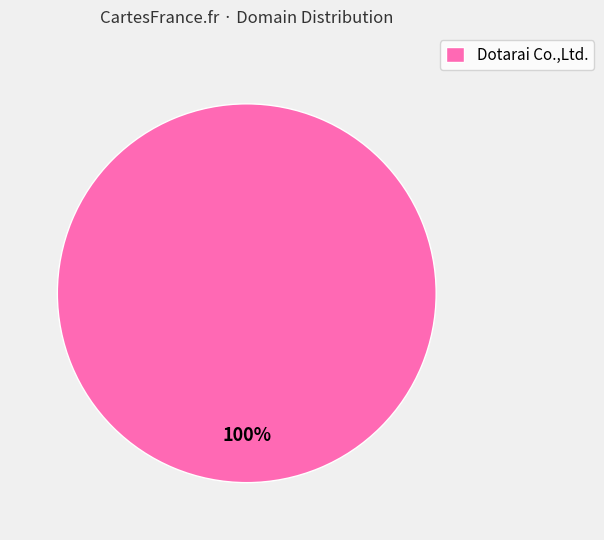

What percentage is the Dotarai Co.,Ltd. slice, to the nearest percent?

100%